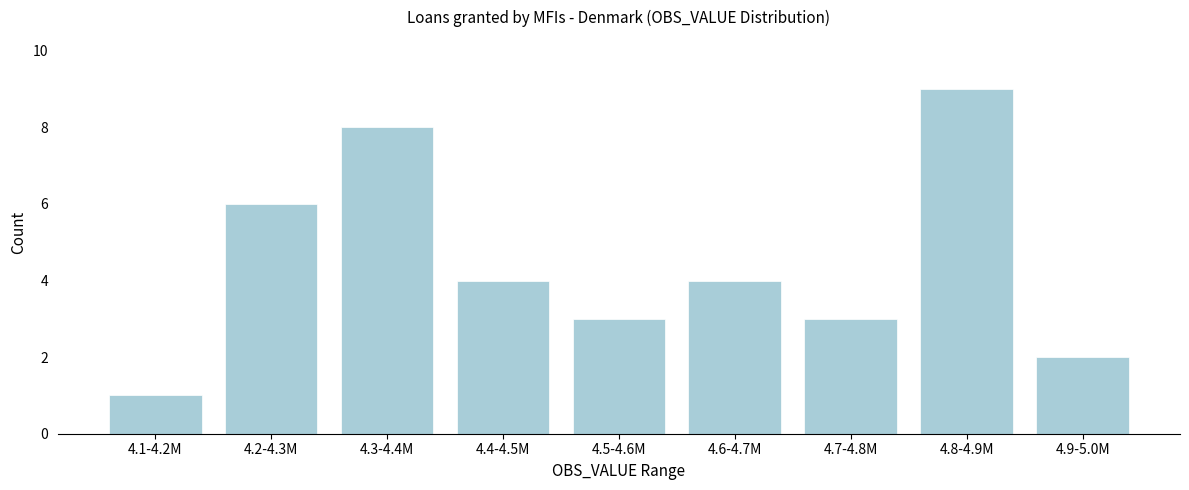

Reading right to left, list all the values displayed in this chart.

2	9	3	4	3	4	8	6	1